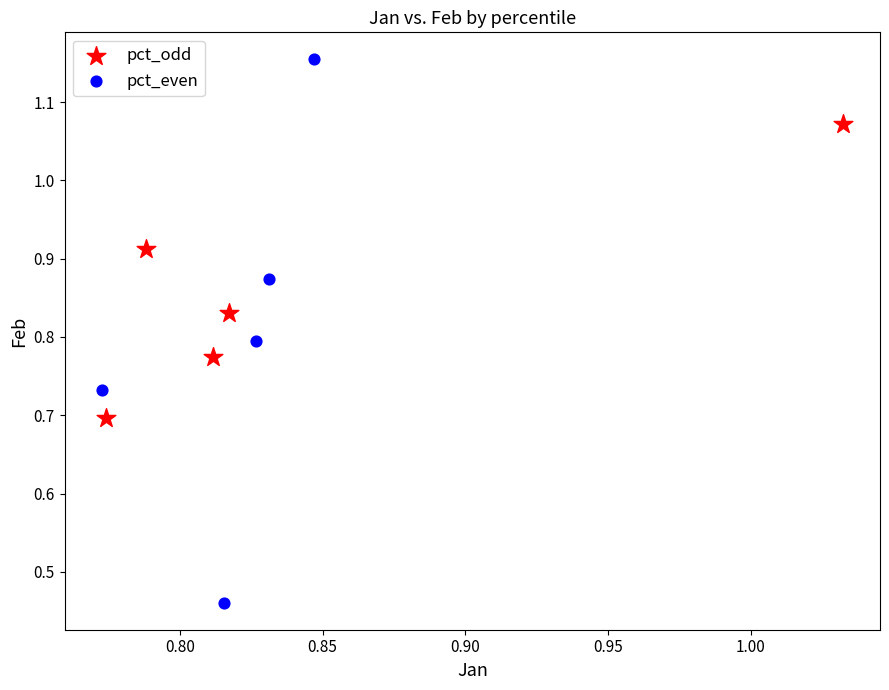

Which series reaches the minimum Y coordinate?

pct_even